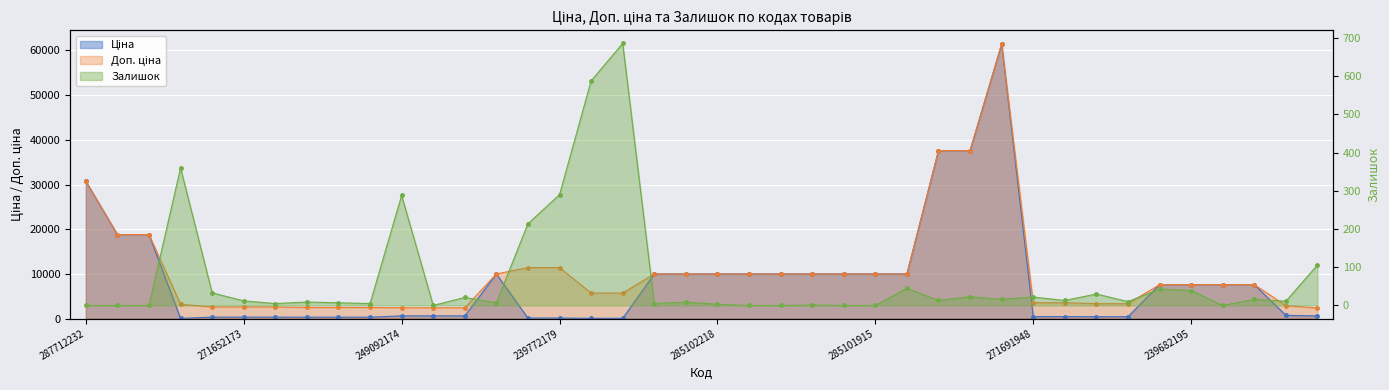

Which series has the largest range (max minus min)?

Ціна